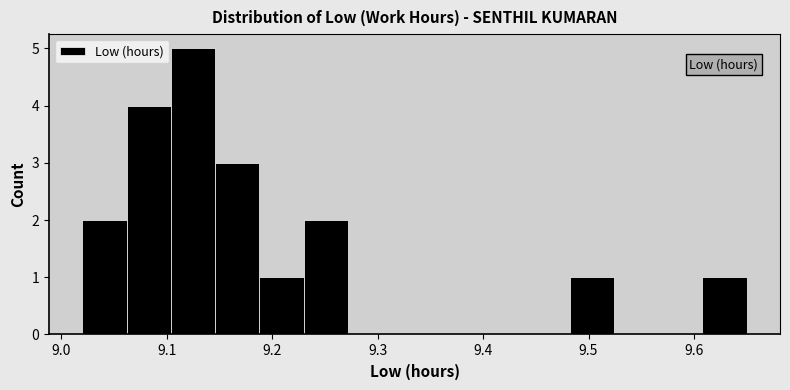

Which range on the x-axis has the tallest bar?

9.104 to 9.146